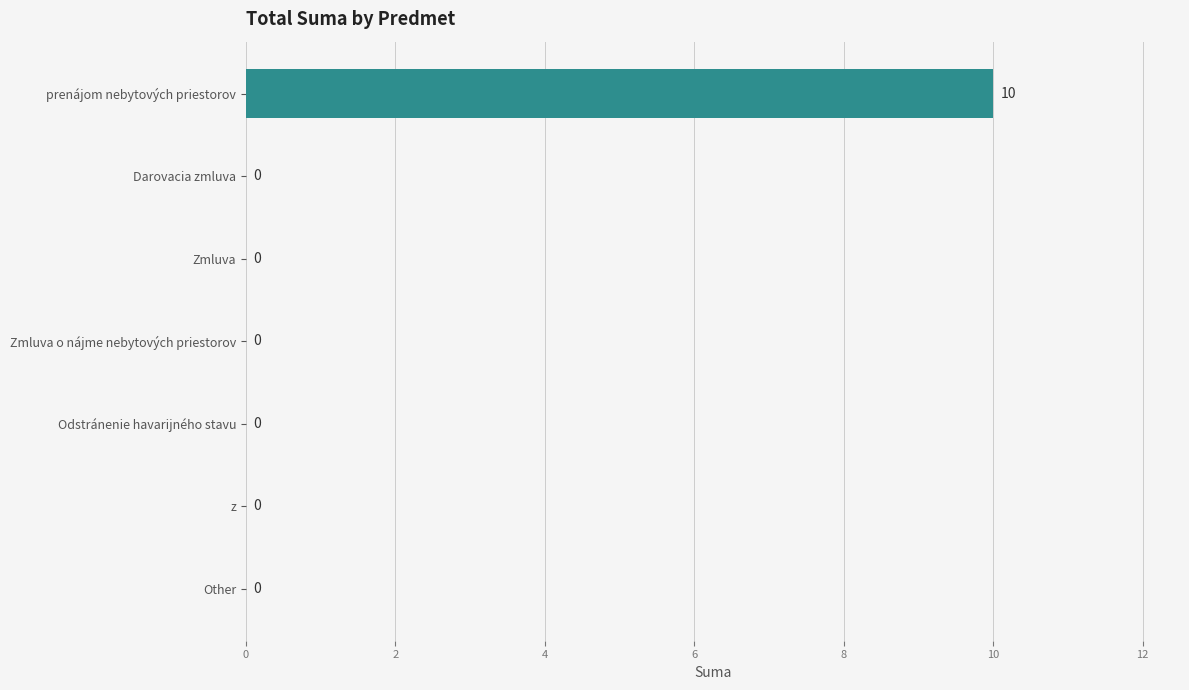

What is the greatest value displayed?

10